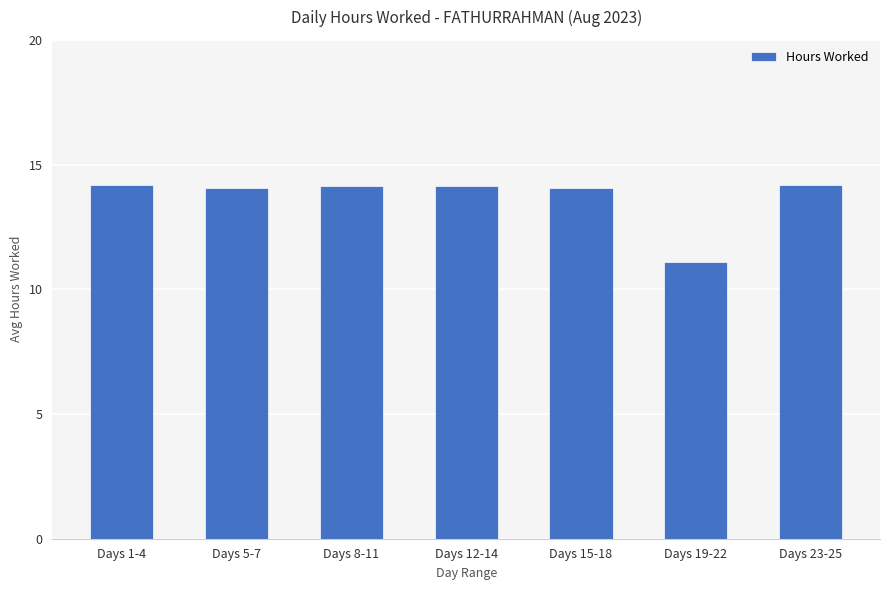

What is the sum of all values?

95.9